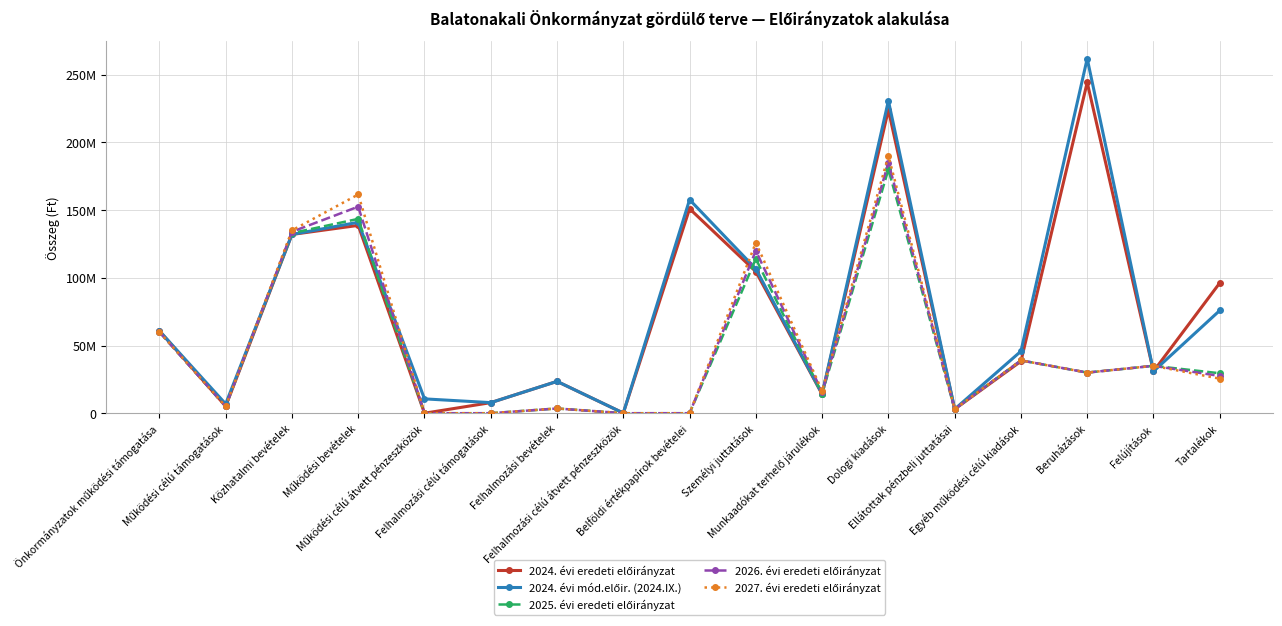

Which category has the lowest value across all series?

Működési célú átvett pénzeszközök